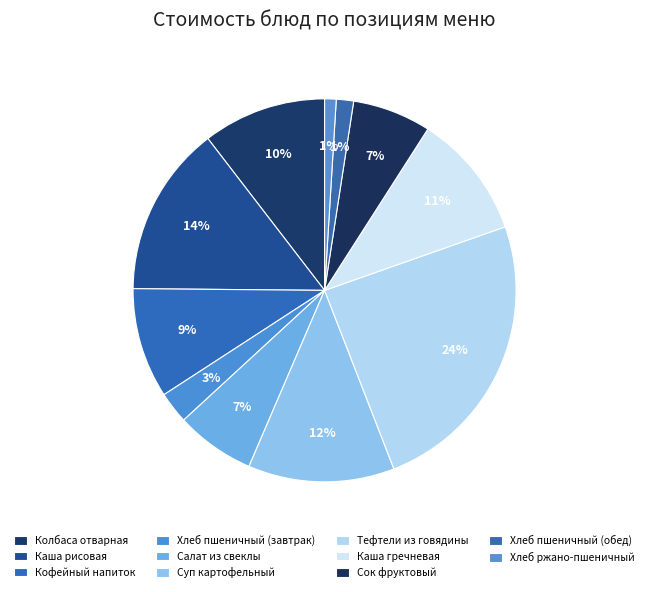

How many slices are in this pie chart?

11